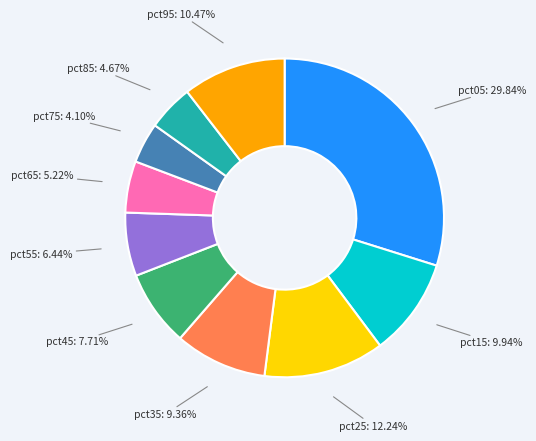

How many segments does this pie chart have?

10